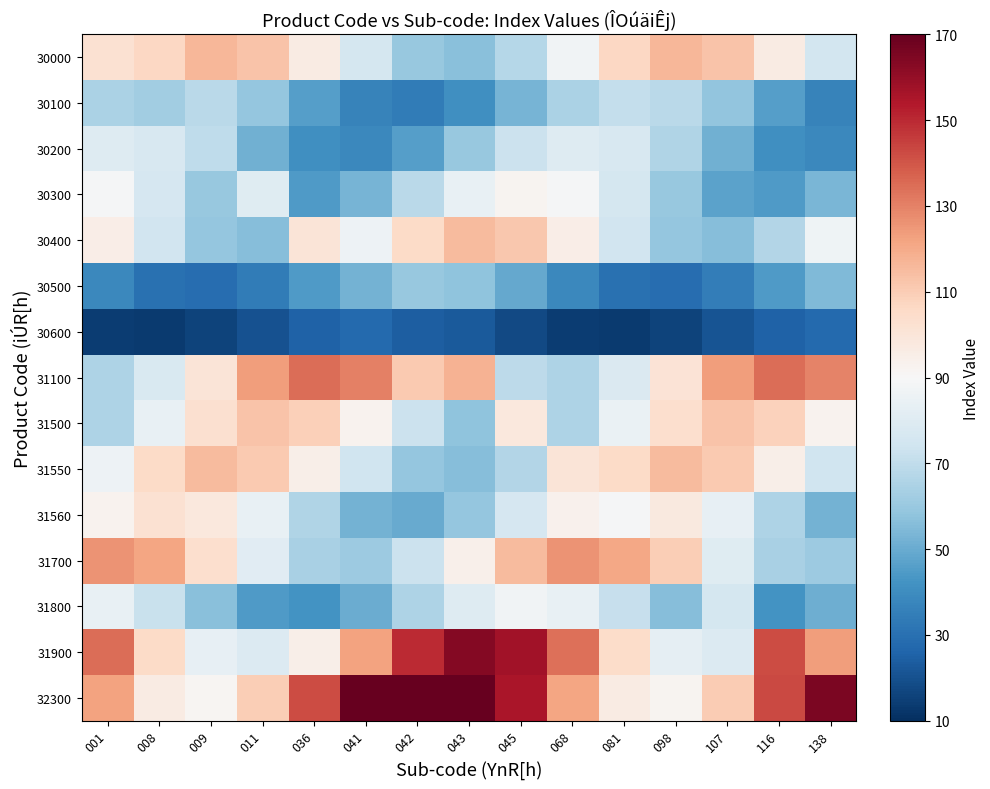

Which series has the largest total across all categories?

32300